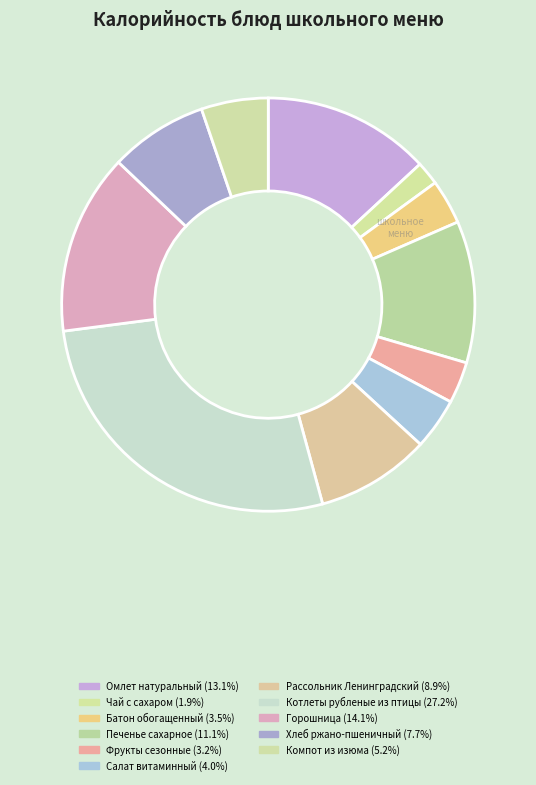

Which category has the biggest portion of the pie?

Котлеты рубленые из птицы